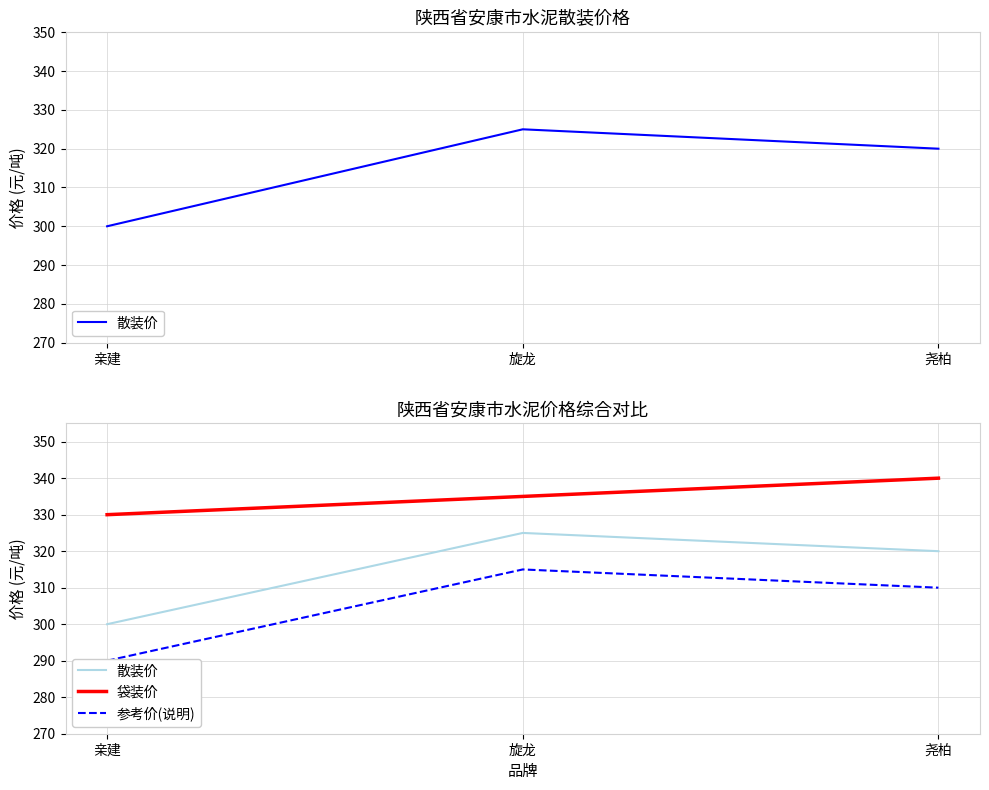

Reading left to right, list all the values displayed in this chart.

散装价: 亲建=300	旋龙=325	尧柏=320
袋装价: 亲建=330	旋龙=335	尧柏=340
参考价(说明): 亲建=290	旋龙=315	尧柏=310